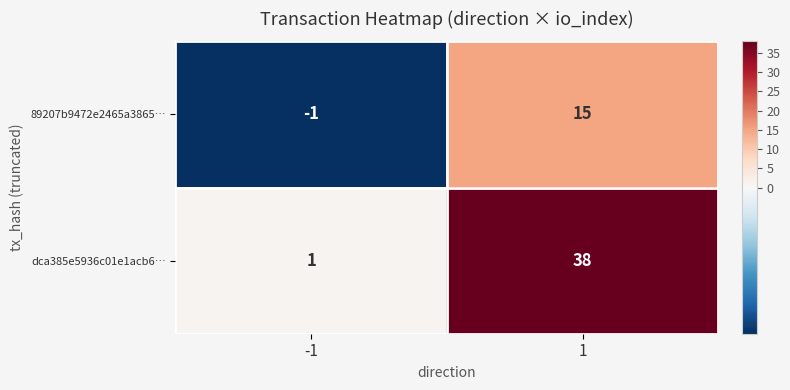

What value does the dca385e5936c01e1acb6… series have at 1, to the nearest 10?

40